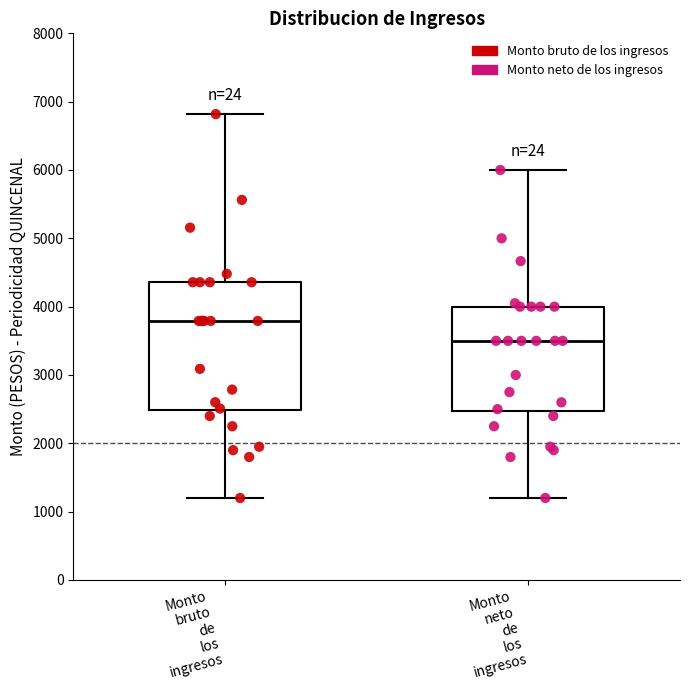

Reading left to right, read every box against the y-axis: the position of its median line, the range the box covers, and the ends of its whiskers. The values are not printed on the chart, so give them approximately, as read against the axis.

Monto bruto de los ingresos: median 3800, box 2500 to 4400, whiskers 1200 to 6800
Monto neto de los ingresos: median 3500, box 2500 to 4000, whiskers 1200 to 6000